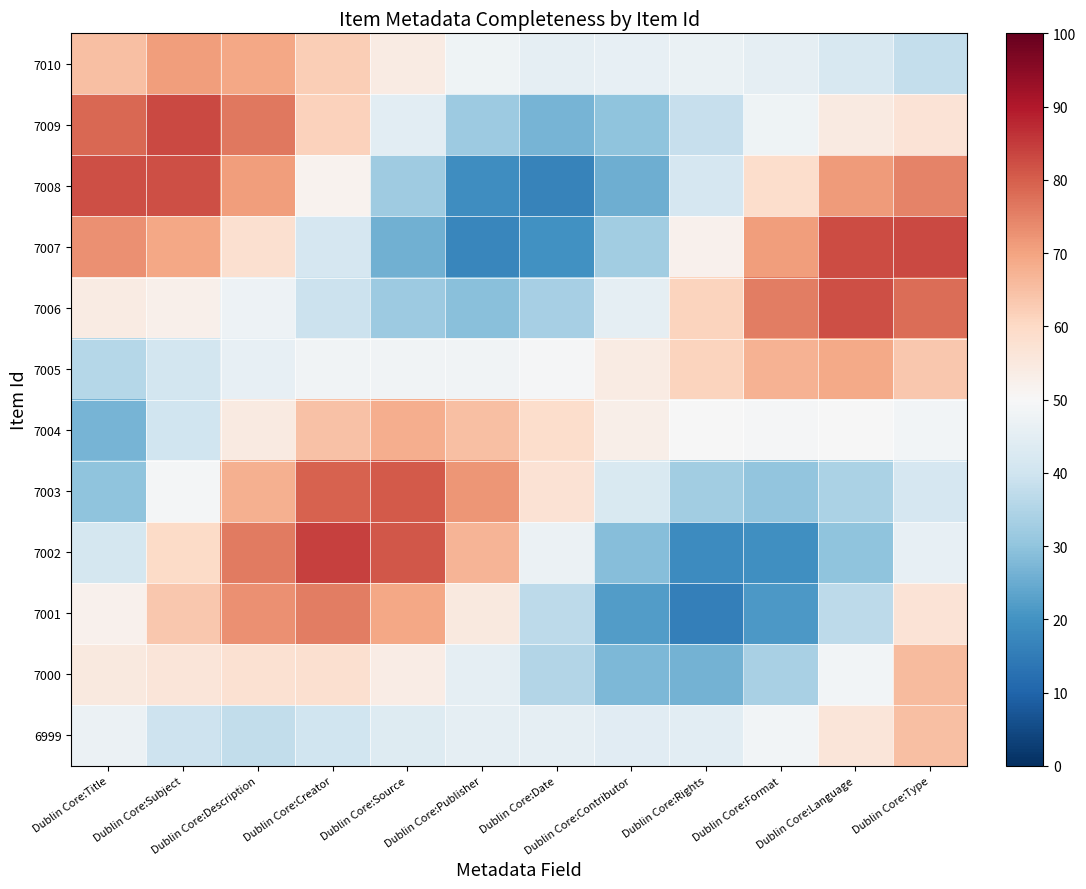

What is the maximum value shown in the chart?

84.3